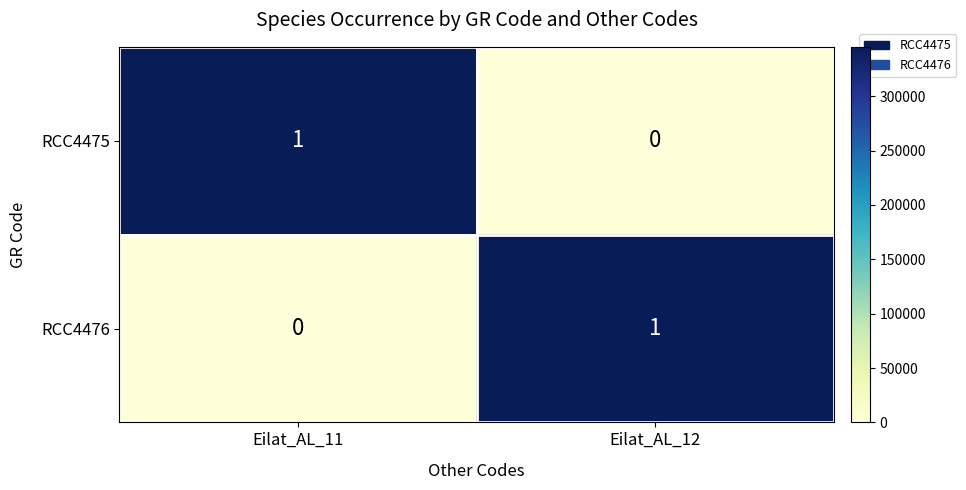

Which category has the highest value in the RCC4476 series?

Eilat_AL_12